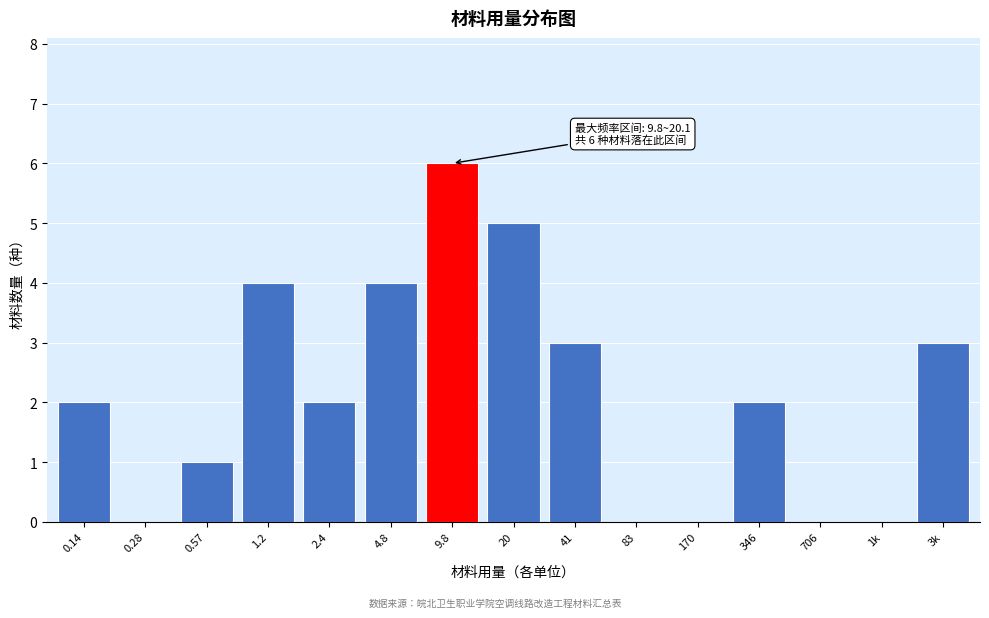

Reading right to left, what are all the values shown in this chart?

3k=3	1k=0	706=0	346=2	170=0	83=0	41=3	20=5	9.8=6	4.8=4	2.4=2	1.2=4	0.57=1	0.28=0	0.14=2